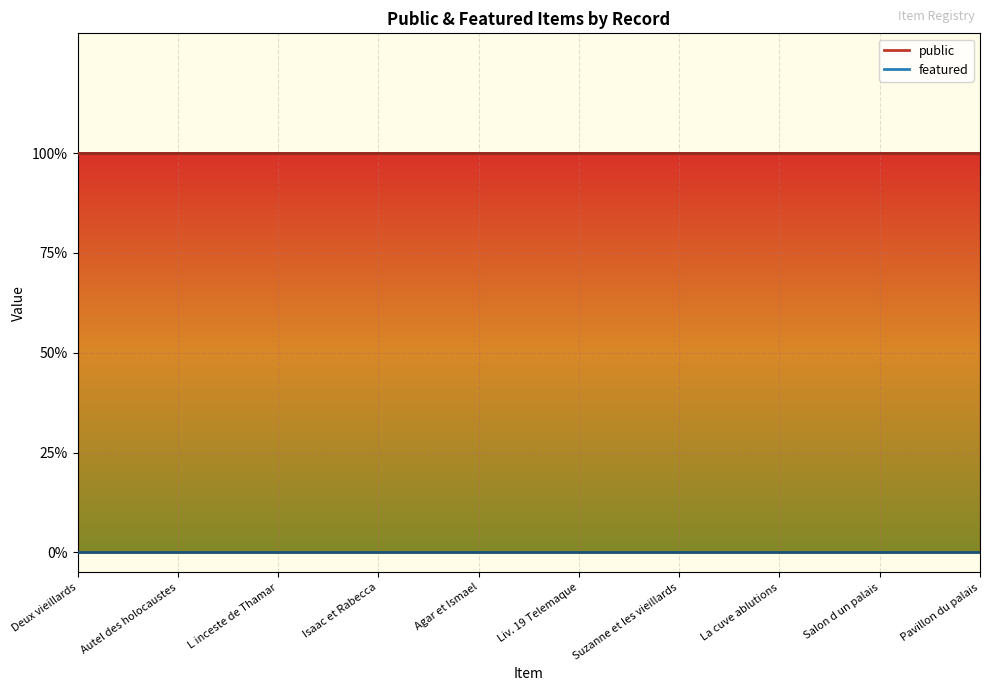

At which label does public reach its peak?

Deux vieillards